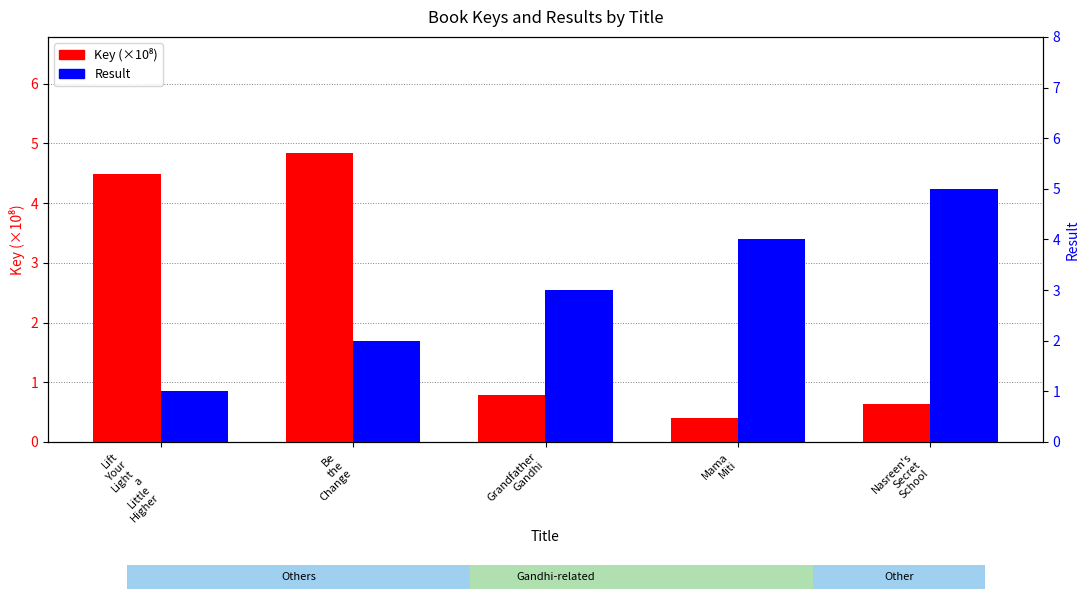

How many values in the Result series are below 3?

2